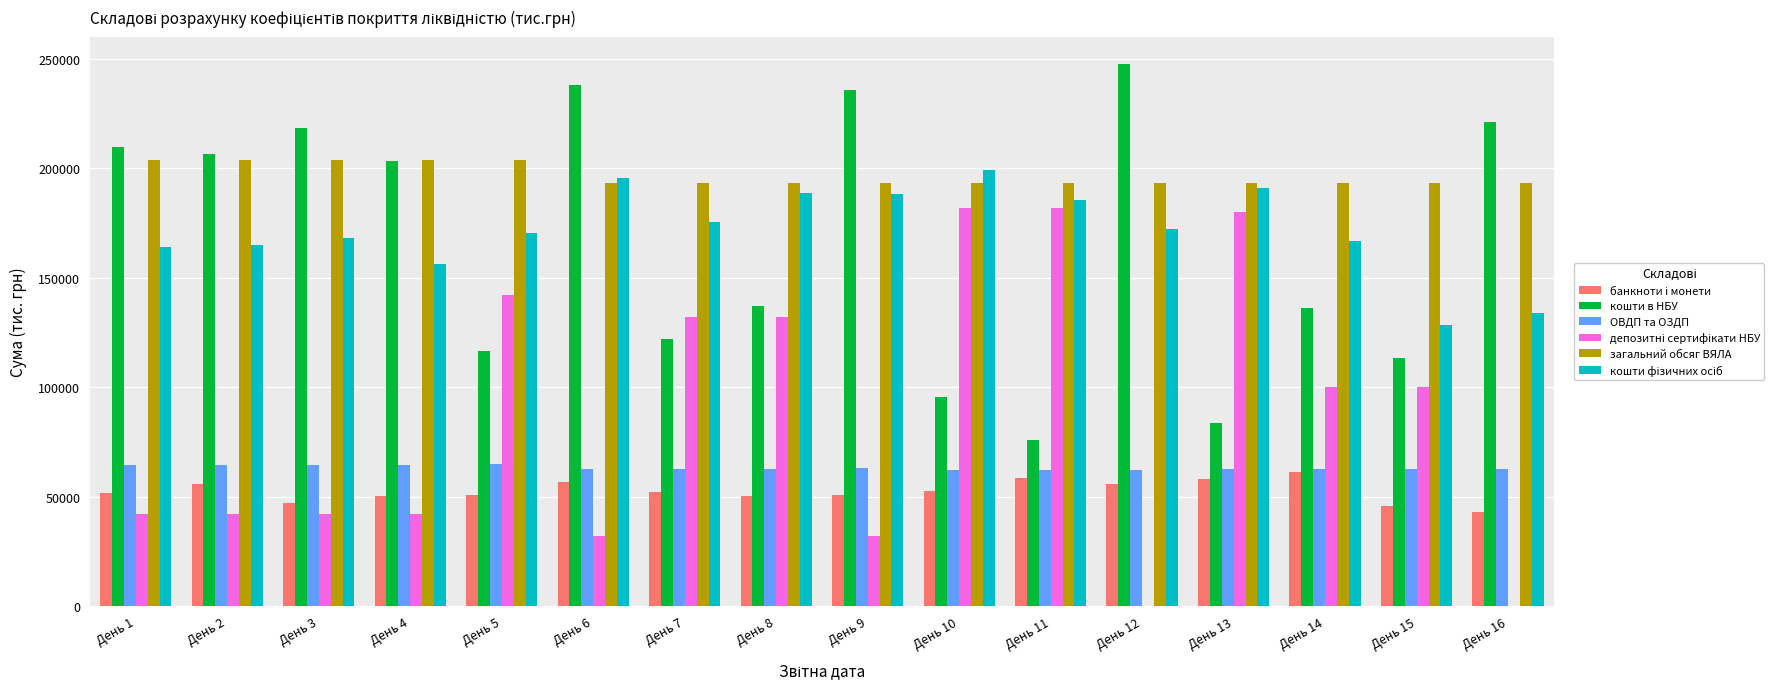

At which category does the chart reach its peak across all series?

День 12